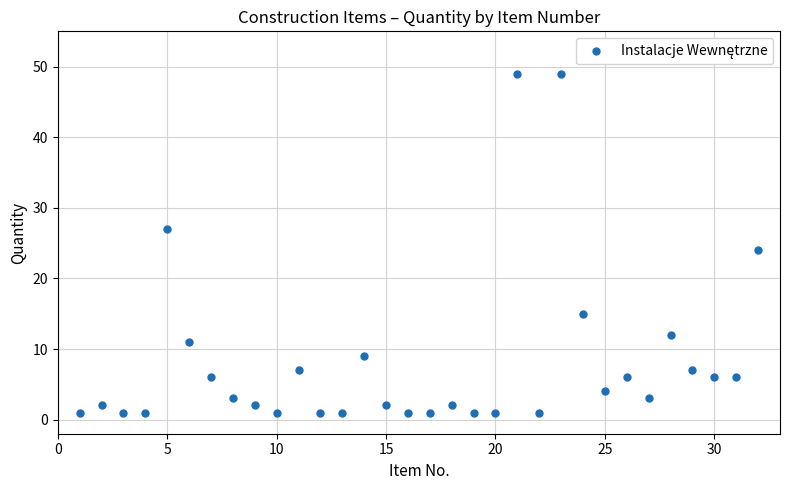

What Y value in the scatter plot is closest to 25?

24